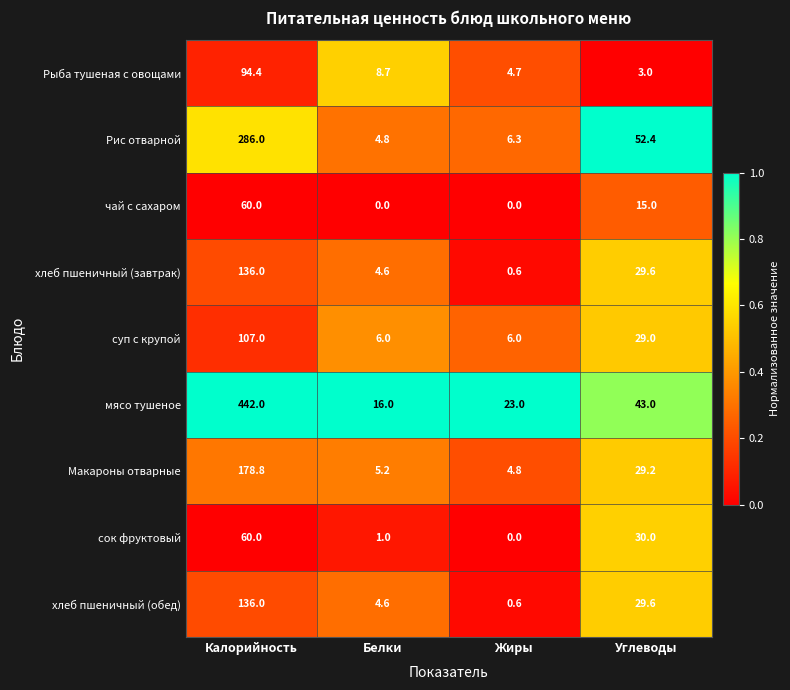

What is the difference between the second highest and second lowest values in the сок фруктовый series?

29.0